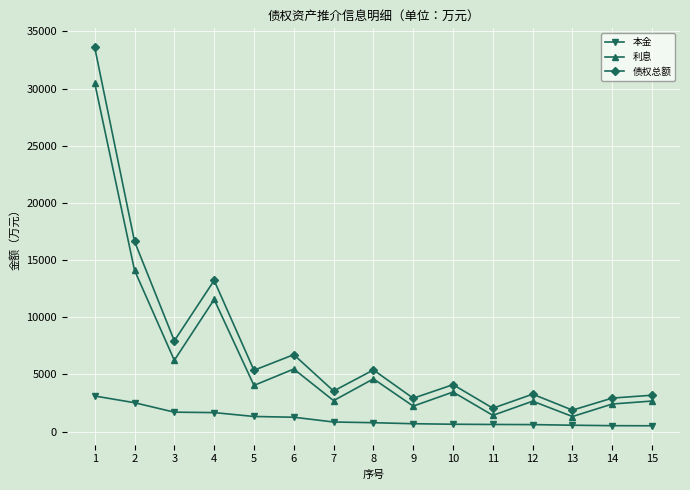

What is the average value of the 本金 series?

1158.0